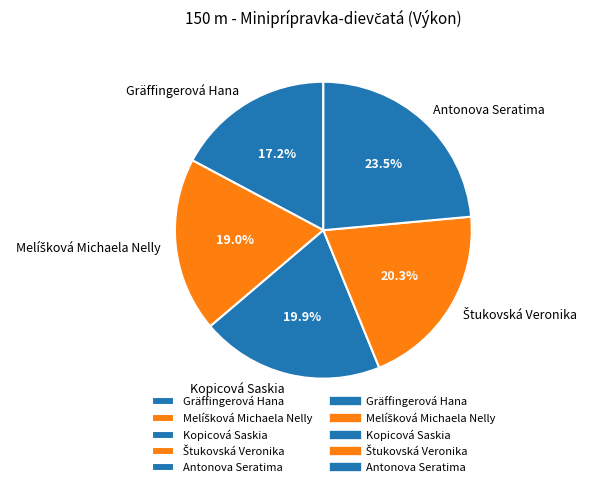

Does any single category account for the majority?

No